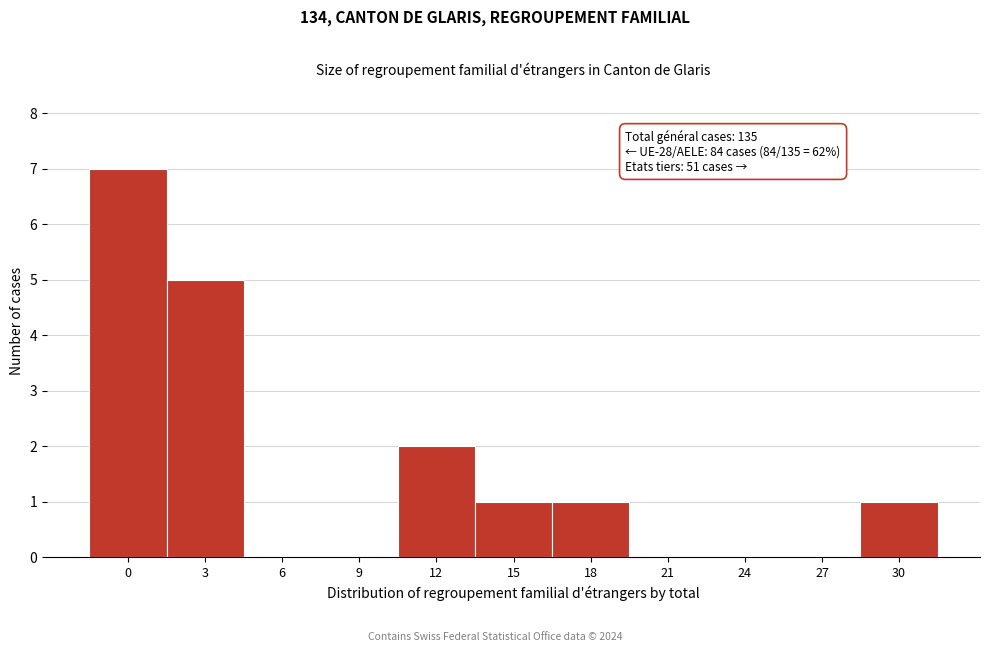

Reading left to right, what are all the values shown in this chart?

0=7	3=5	6=0	9=0	12=2	15=1	18=1	21=0	24=0	27=0	30=1